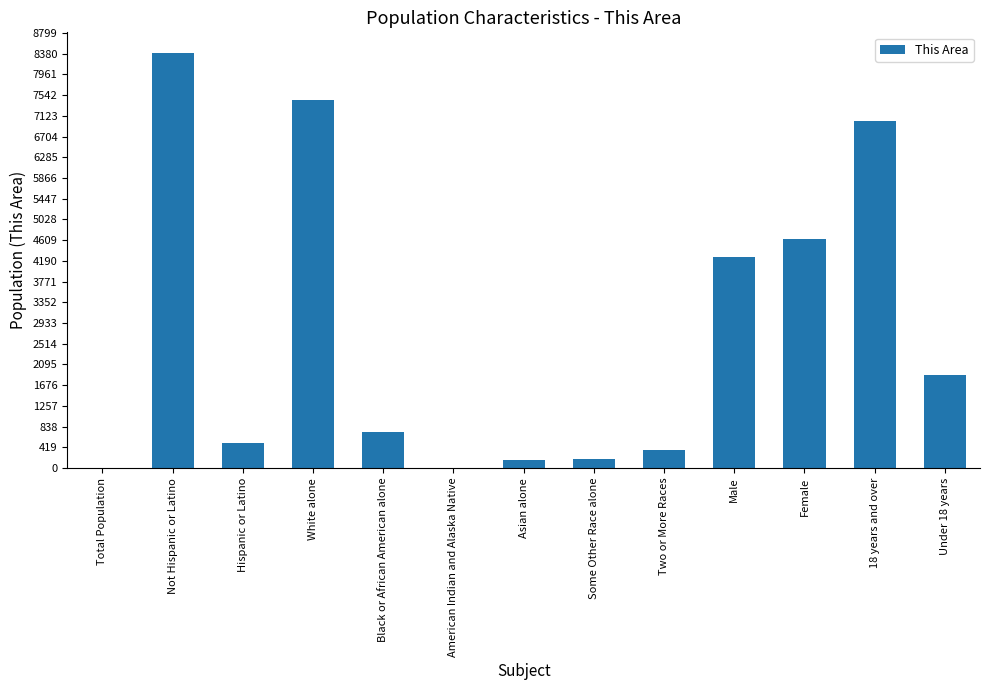

Approximately how many times larger is the value at Male compared to American Indian and Alaska Native?

475.3